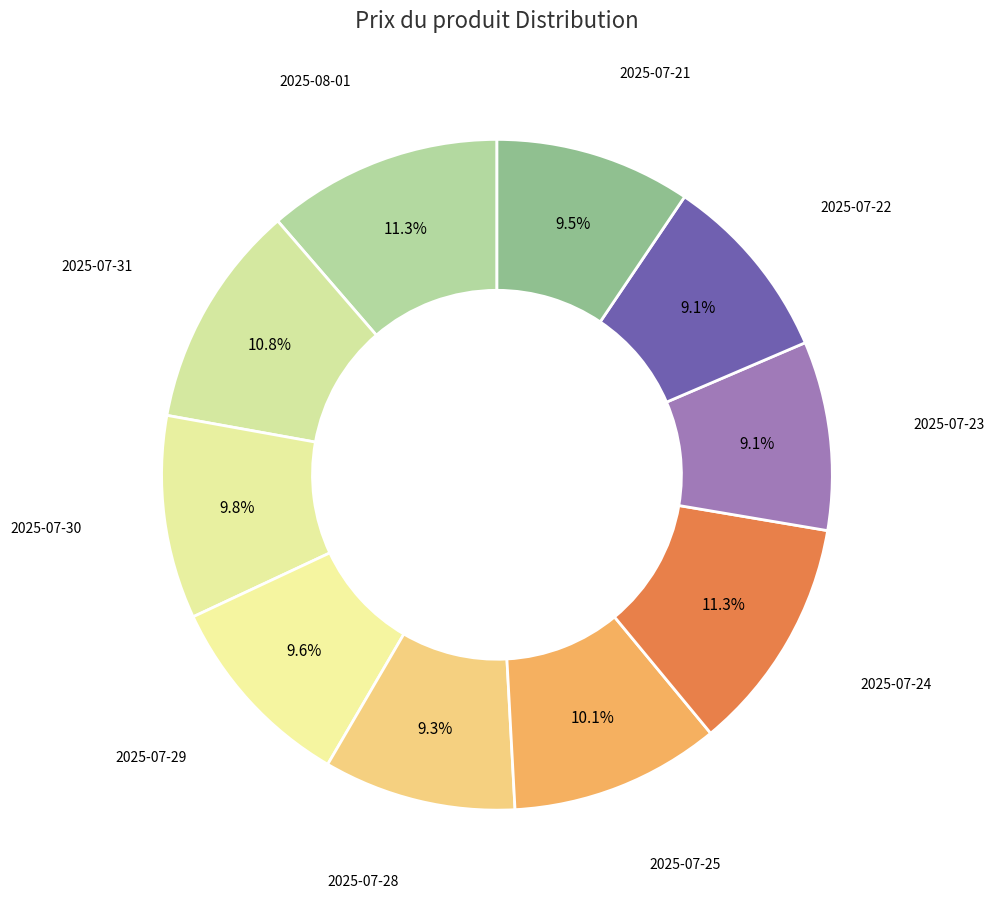

Between 2025-07-29 and 2025-07-23, which is larger?

2025-07-29